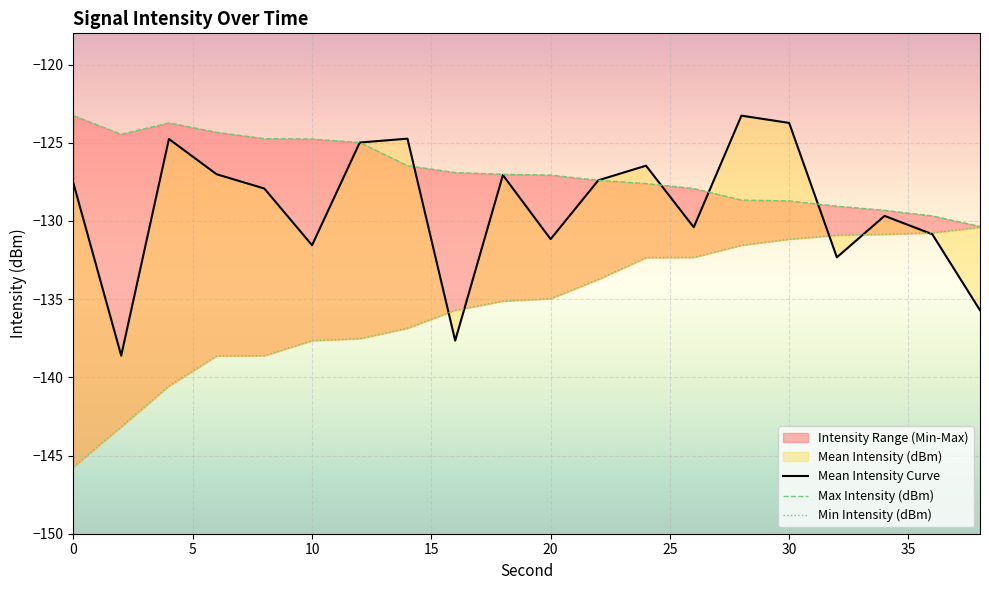

How many data points in Mean Intensity (dBm) are less than -127?

14